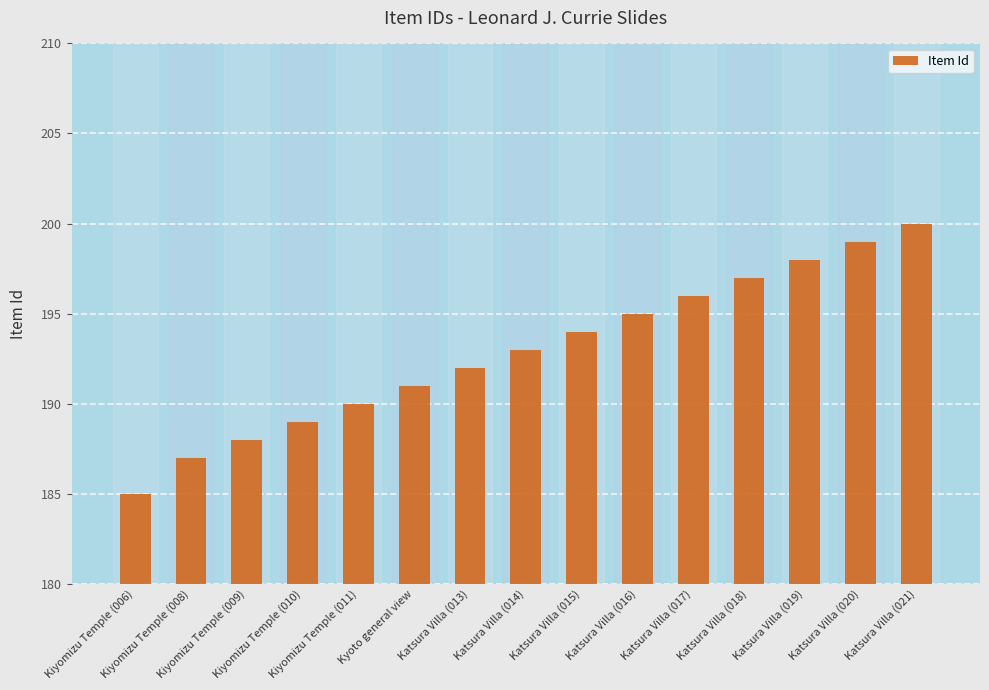

True or false: the data shows 255 at Katsura Villa (016).

False